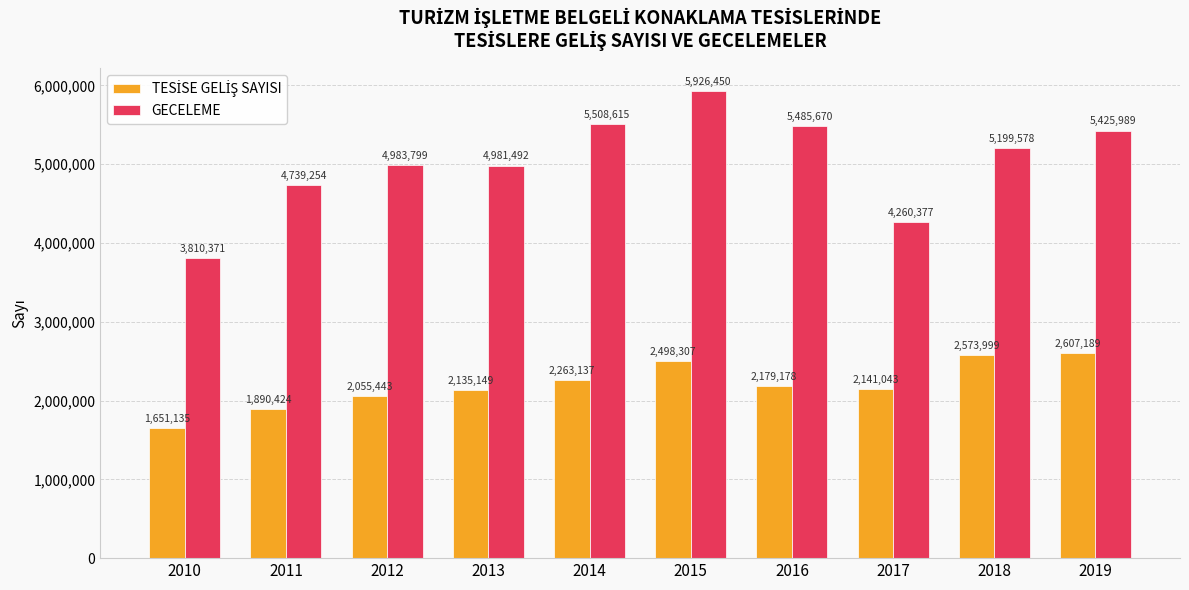

How many categories are shown in the chart?

10